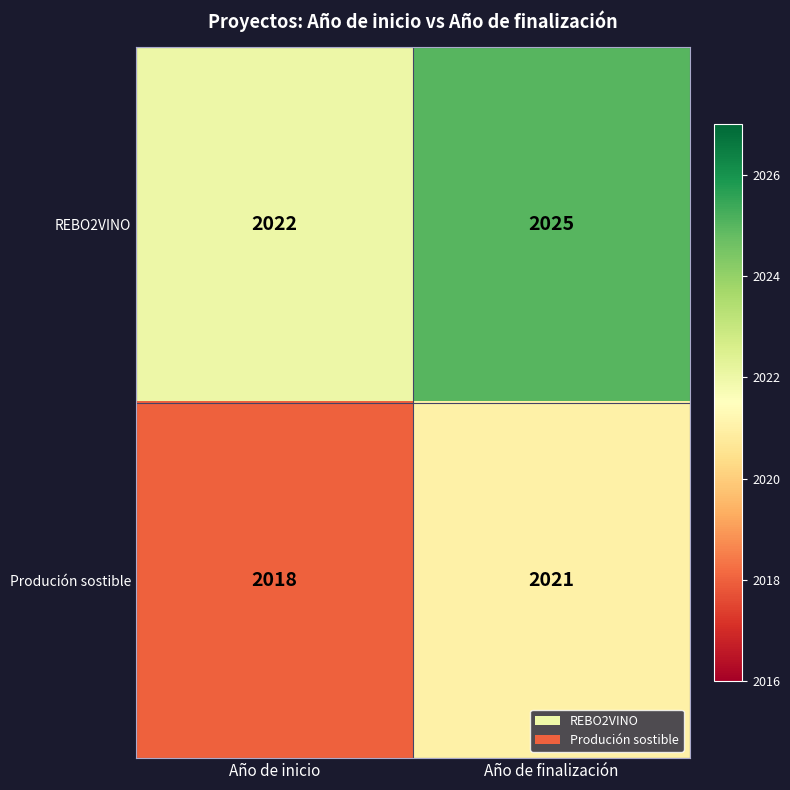

What is the sum of the Produción sostible values at Año de inicio and Año de finalización?

4039